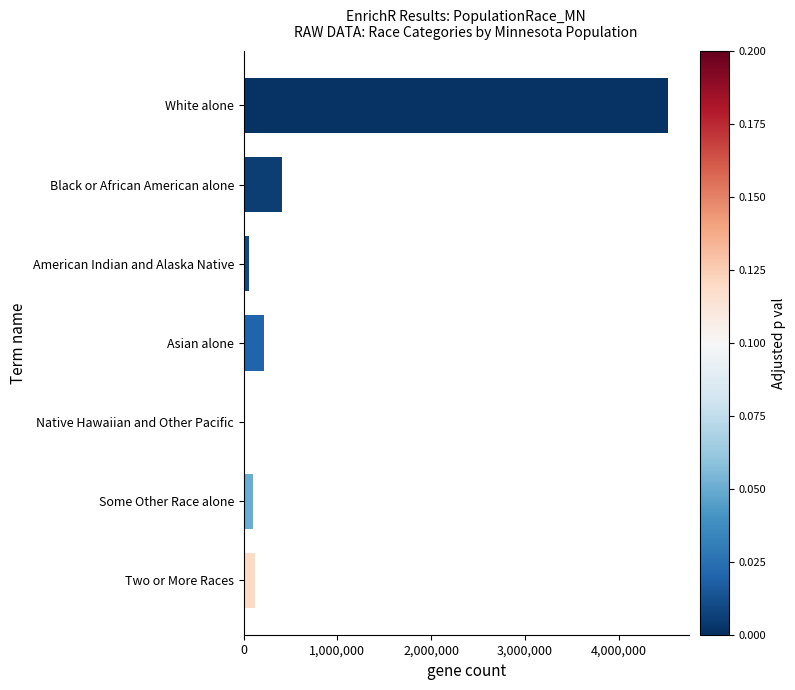

How many distinct data groups are displayed?

1